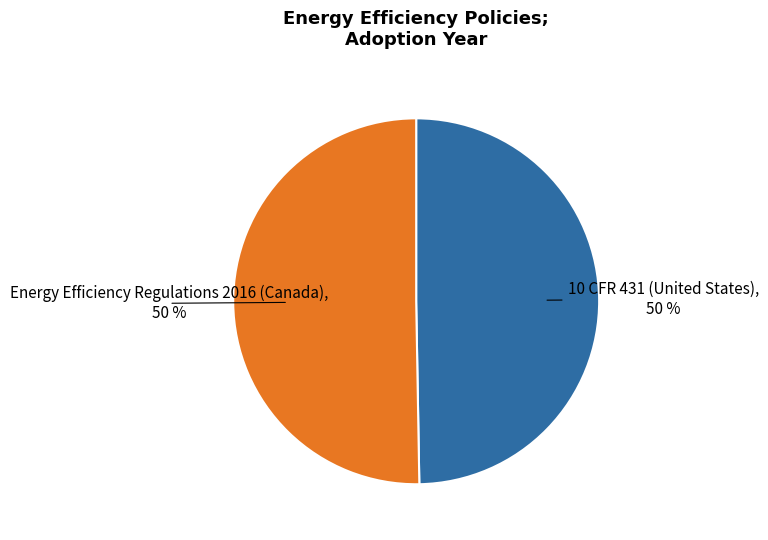

To the nearest percent, what is the average slice percentage?

50%